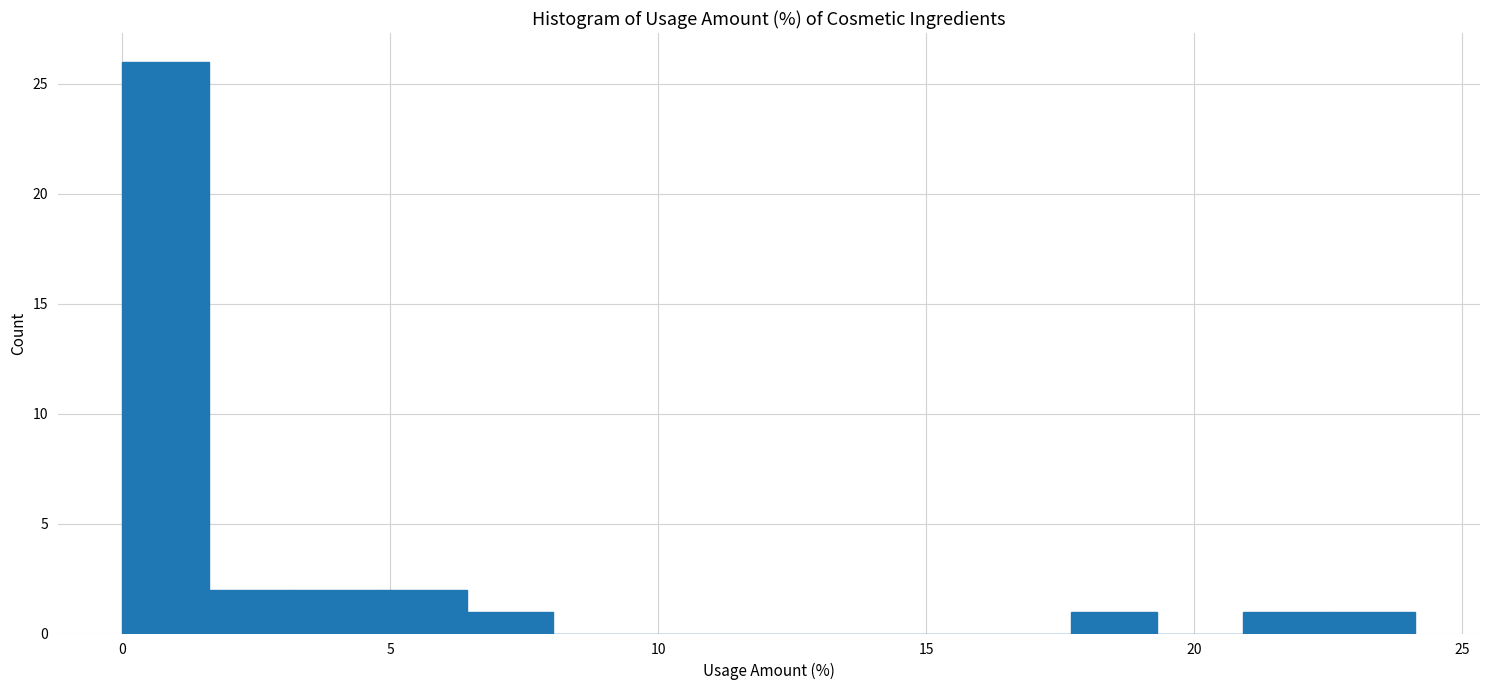

Read against the x-axis, roughly where is the centre of the tallest bar?

1.0